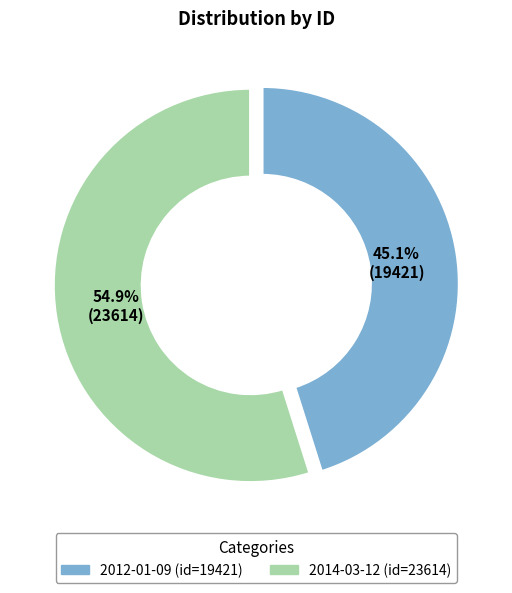

Which slice is the largest?

2014-03-12